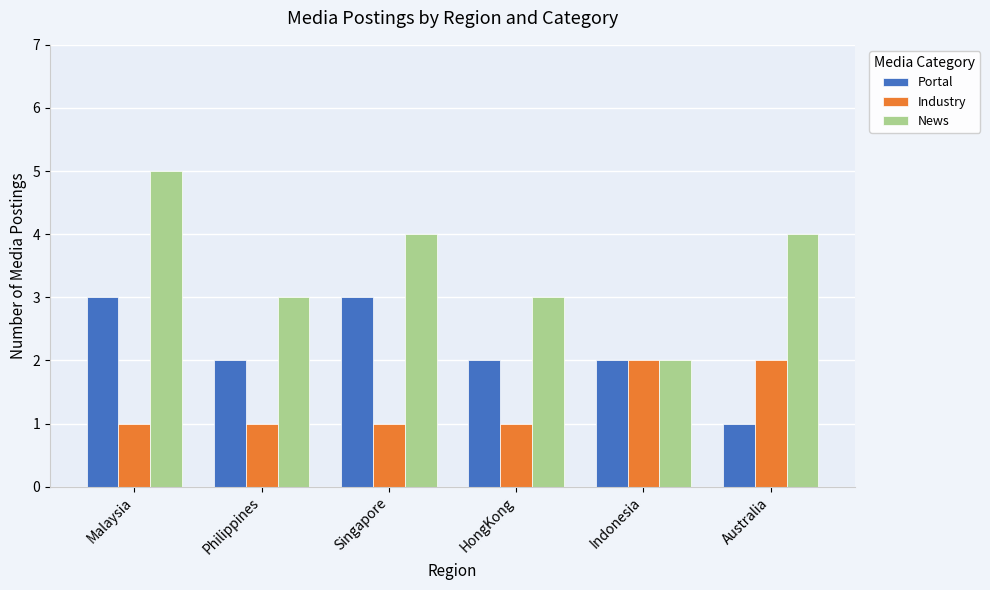

At which label does Portal first exceed 2?

Malaysia